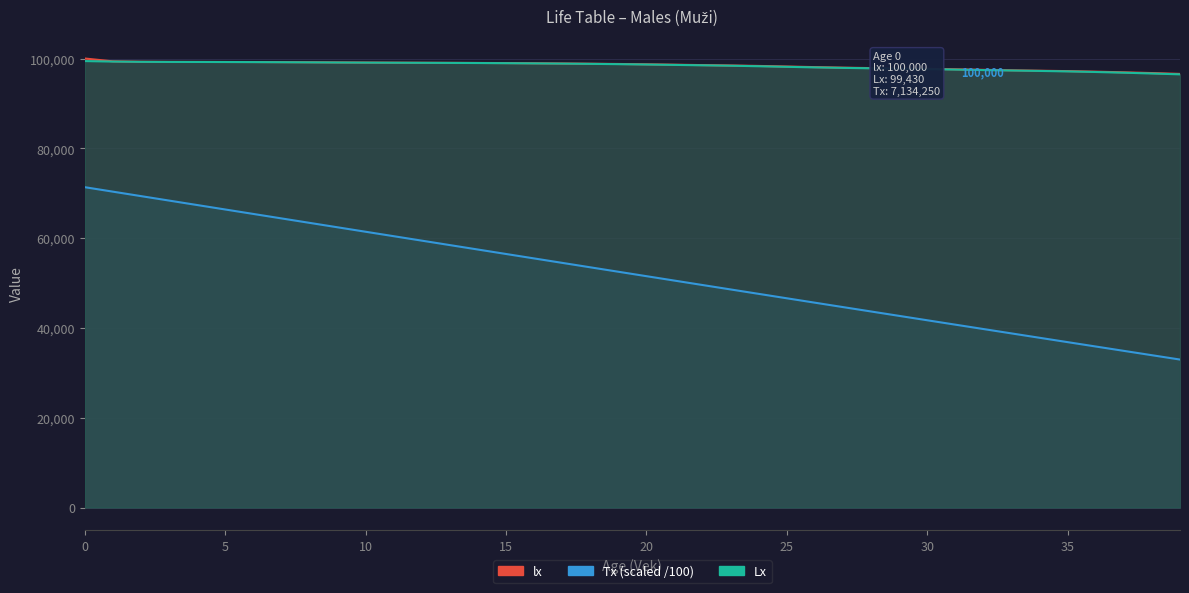

Which series has the widest spread of values?

Tx